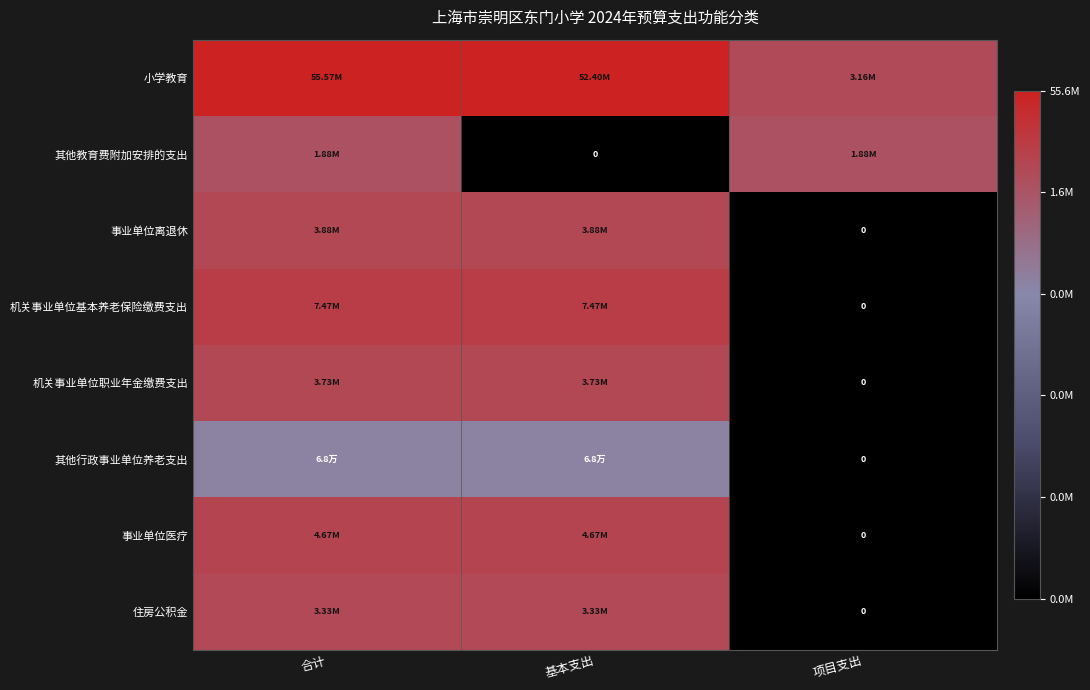

The 事业单位医疗 series shows 15.4 at 合计. True or false?

True